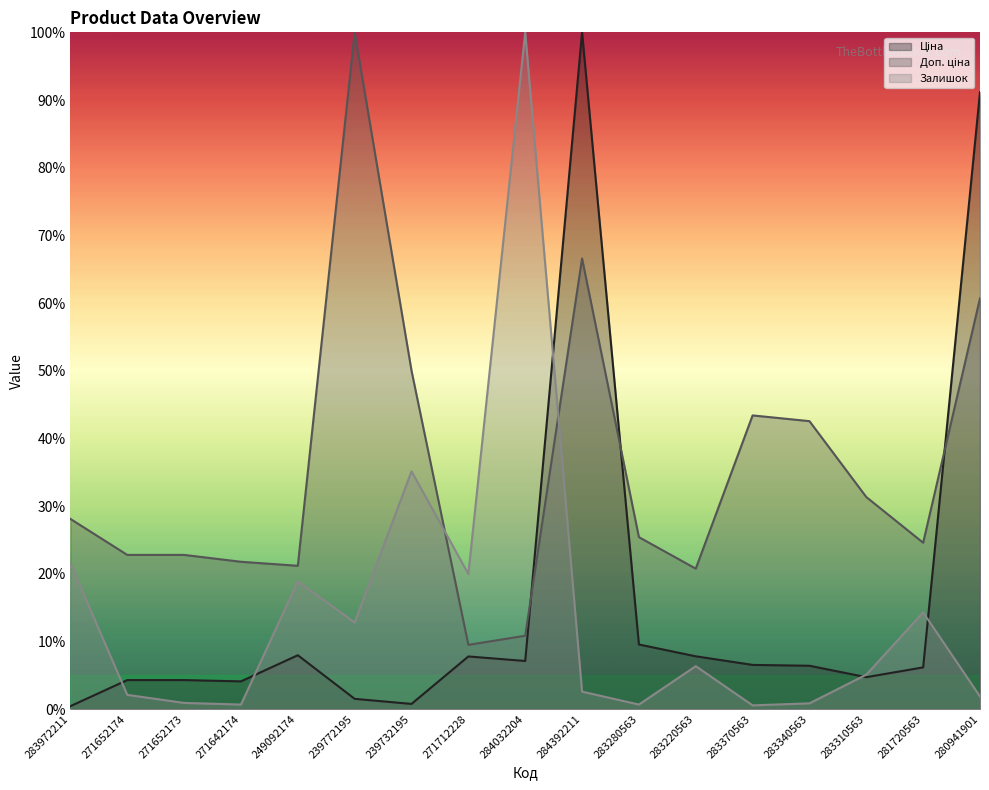

At how many categories does at least one series exceed 84?

4